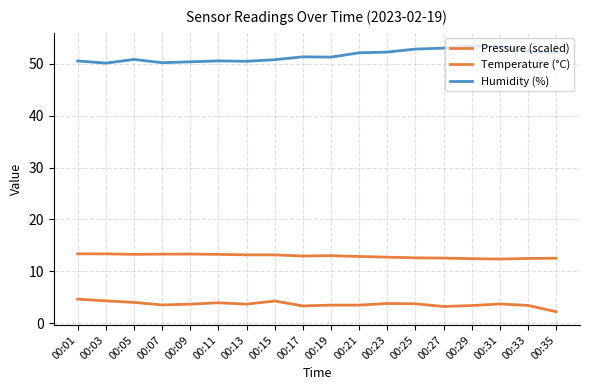

Is it true that Pressure (scaled) equals 4.7 at 00:01?

True